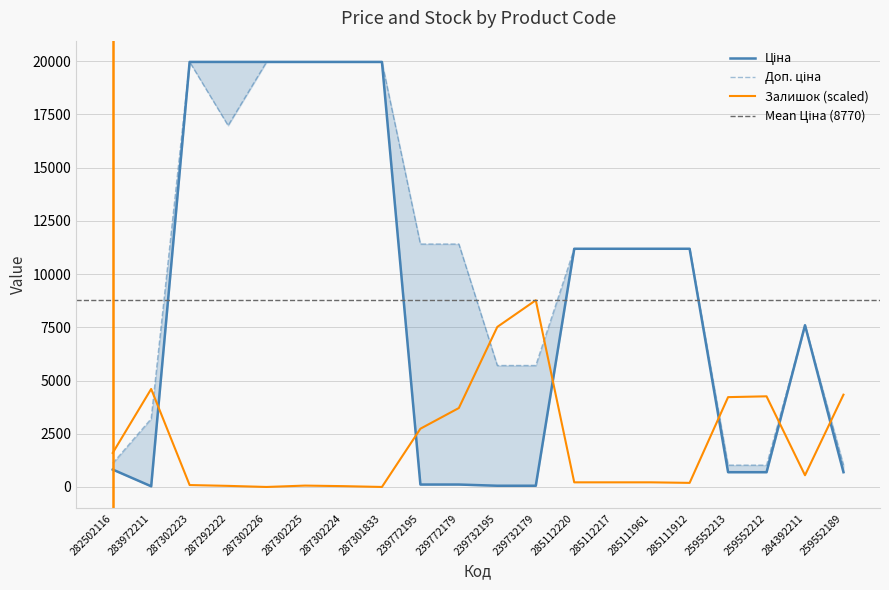

How many distinct data groups are displayed?

3